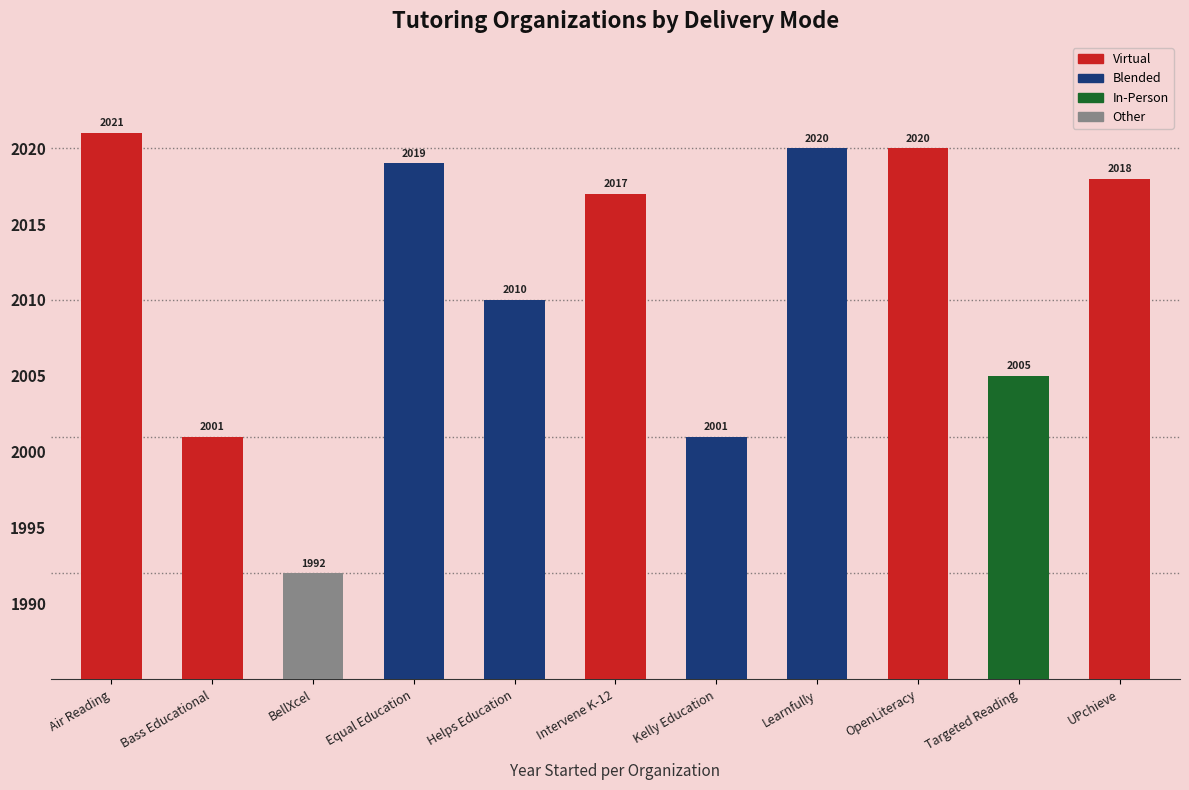

Does the chart contain stacked bars?

No